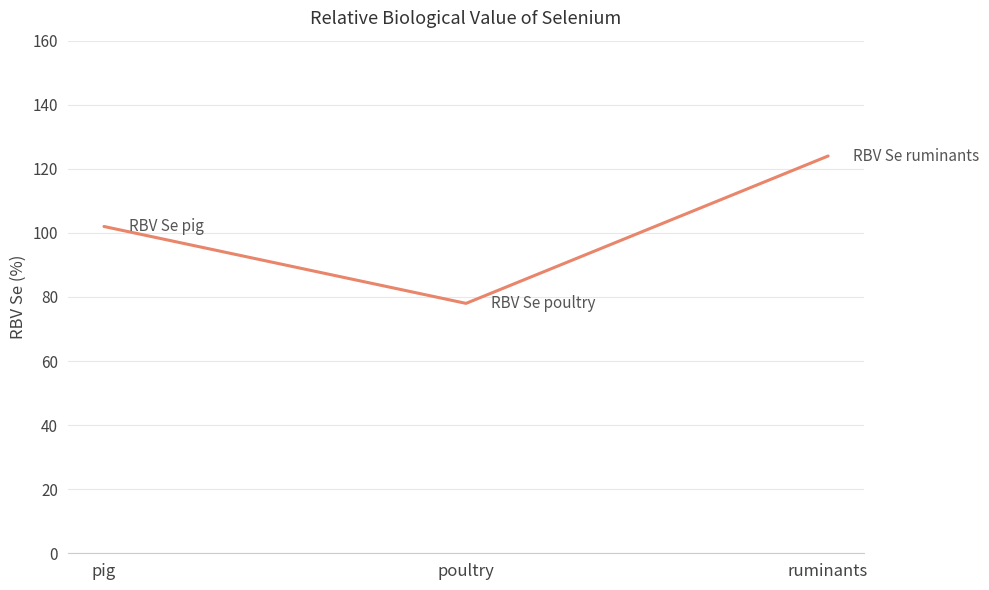

The chart shows a value of 71 at ruminants. True or false?

False